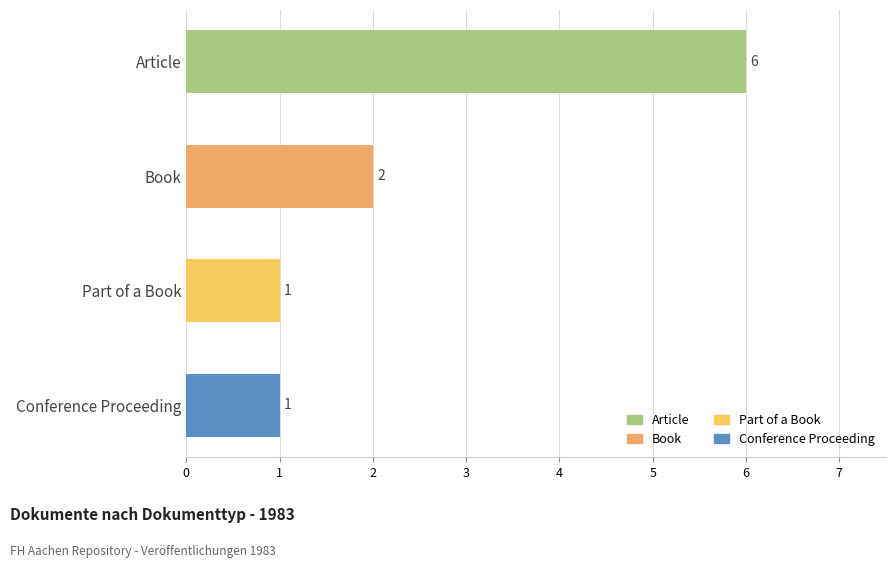

What is the change in value from Article to Part of a Book?

-5